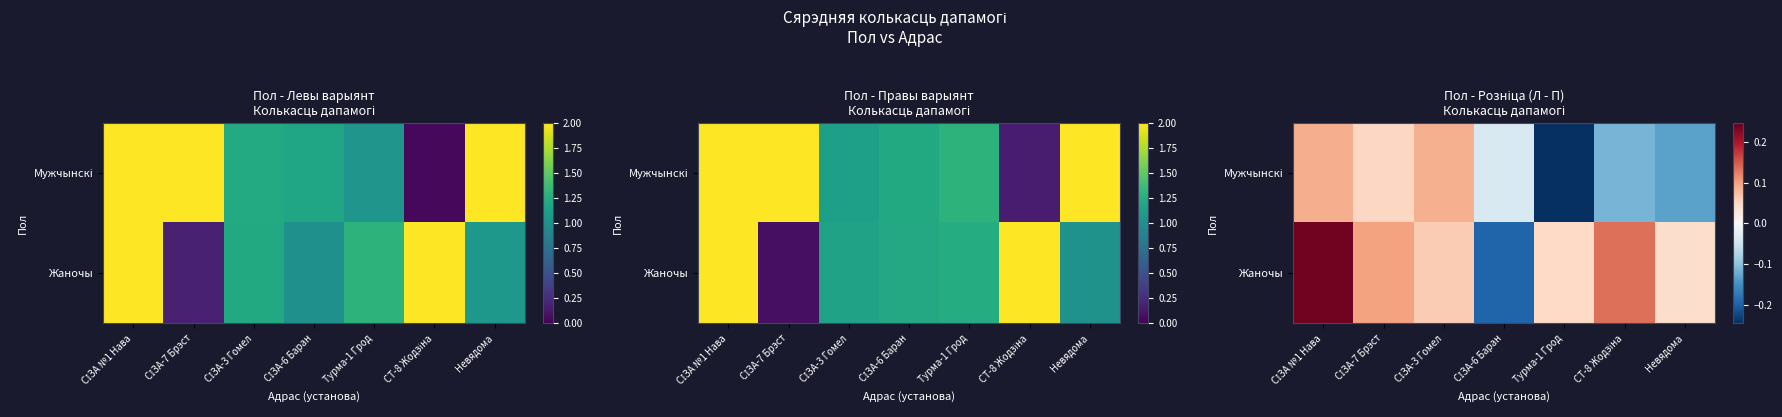

What is the minimum value shown in the chart?

-0.2